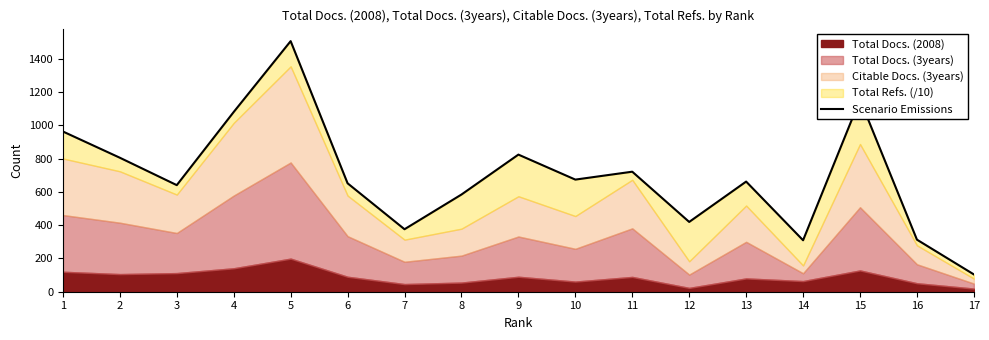

What is the sum of the values at 8 and 14?

893.7